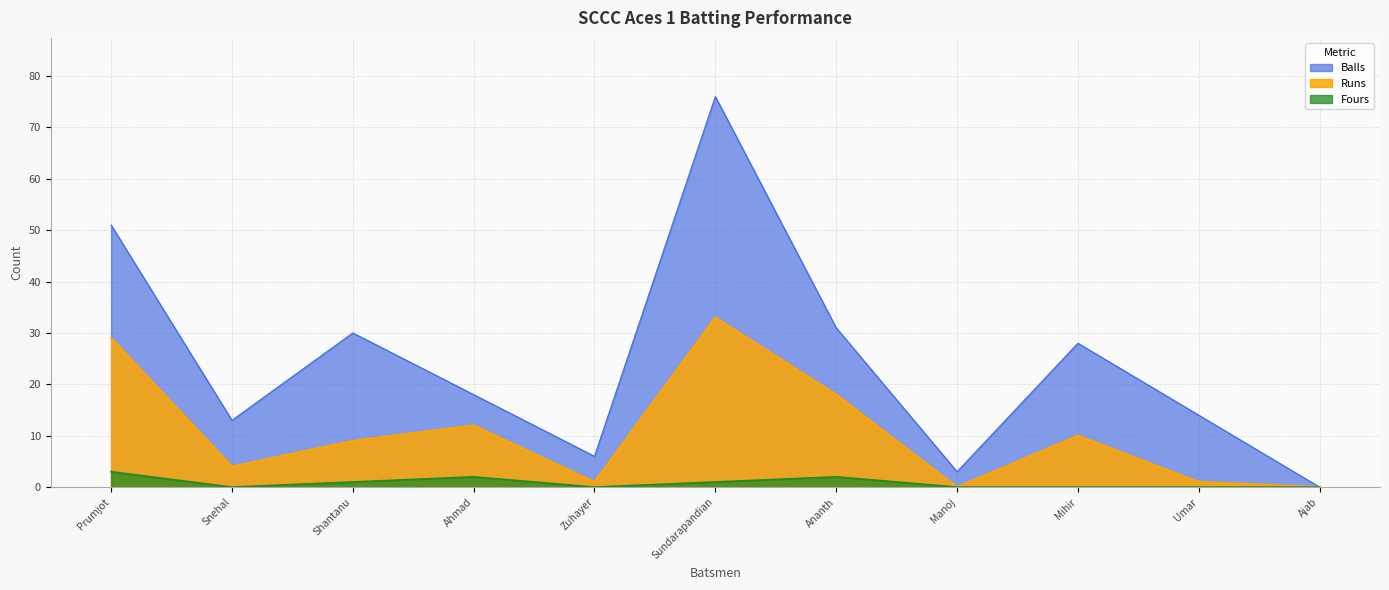

True or false: Balls and Fours intersect in this chart.

False